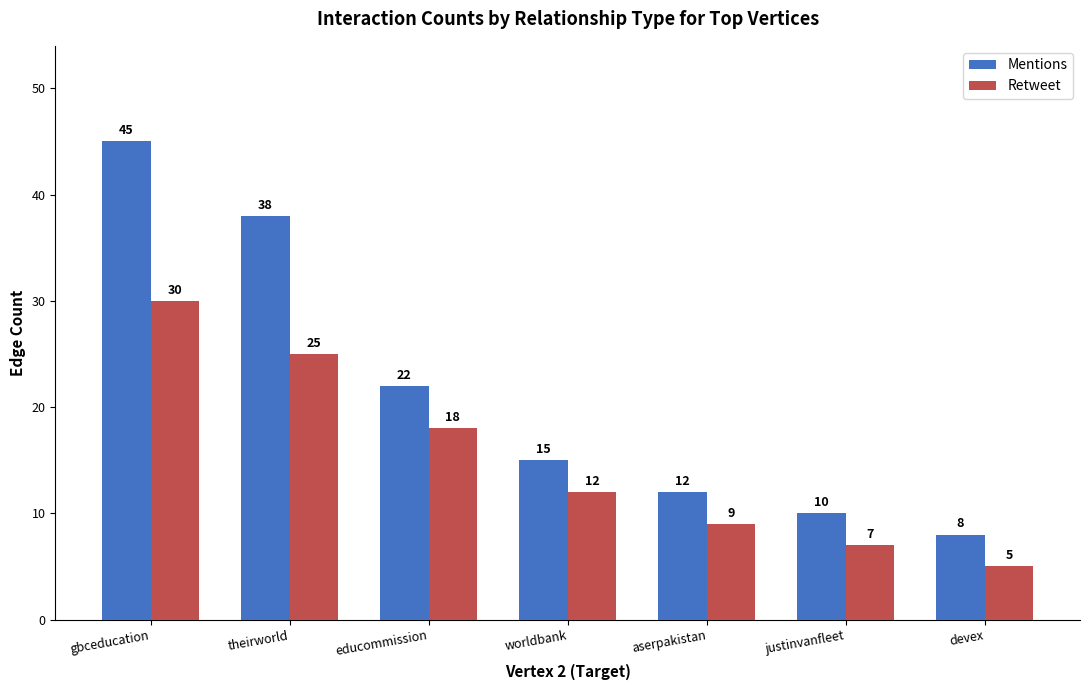

What is the sum of the Retweet values at worldbank and aserpakistan?

21